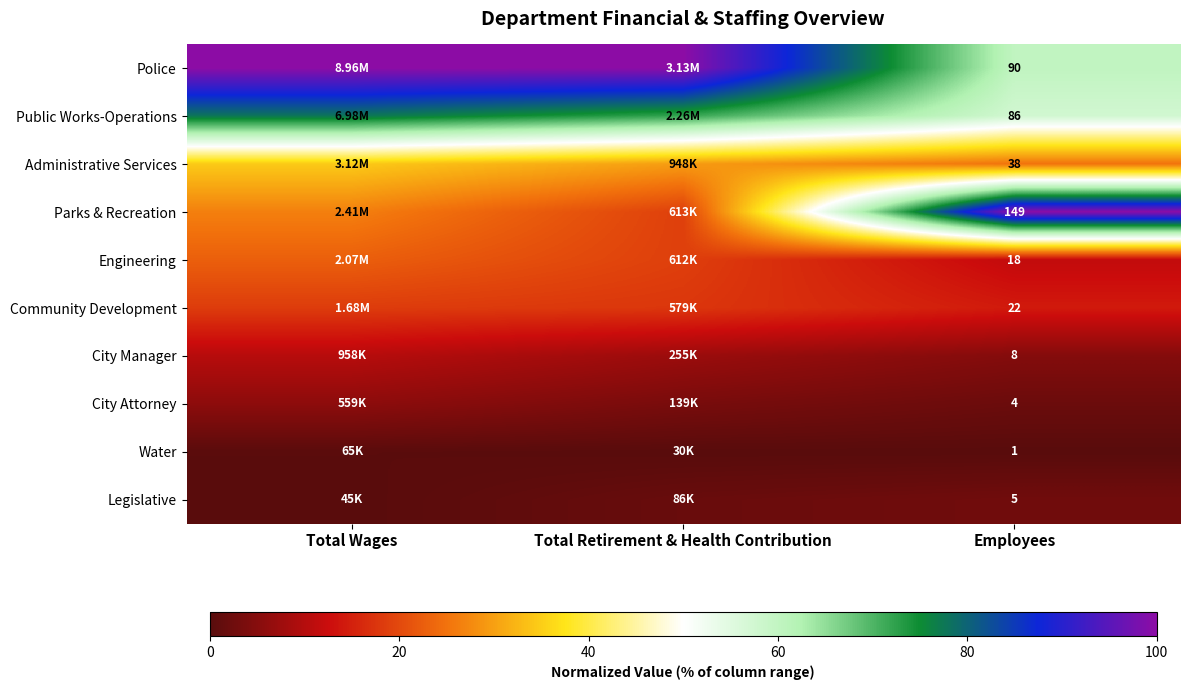

Rank the series at Employees from highest to lowest value.

Parks & Recreation, Police, Public Works-Operations, Administrative Services, Community Development, Engineering, City Manager, Legislative, City Attorney, Water